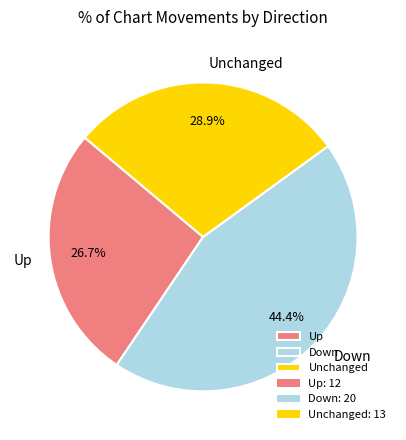

Which has a higher value, Down or Unchanged?

Down